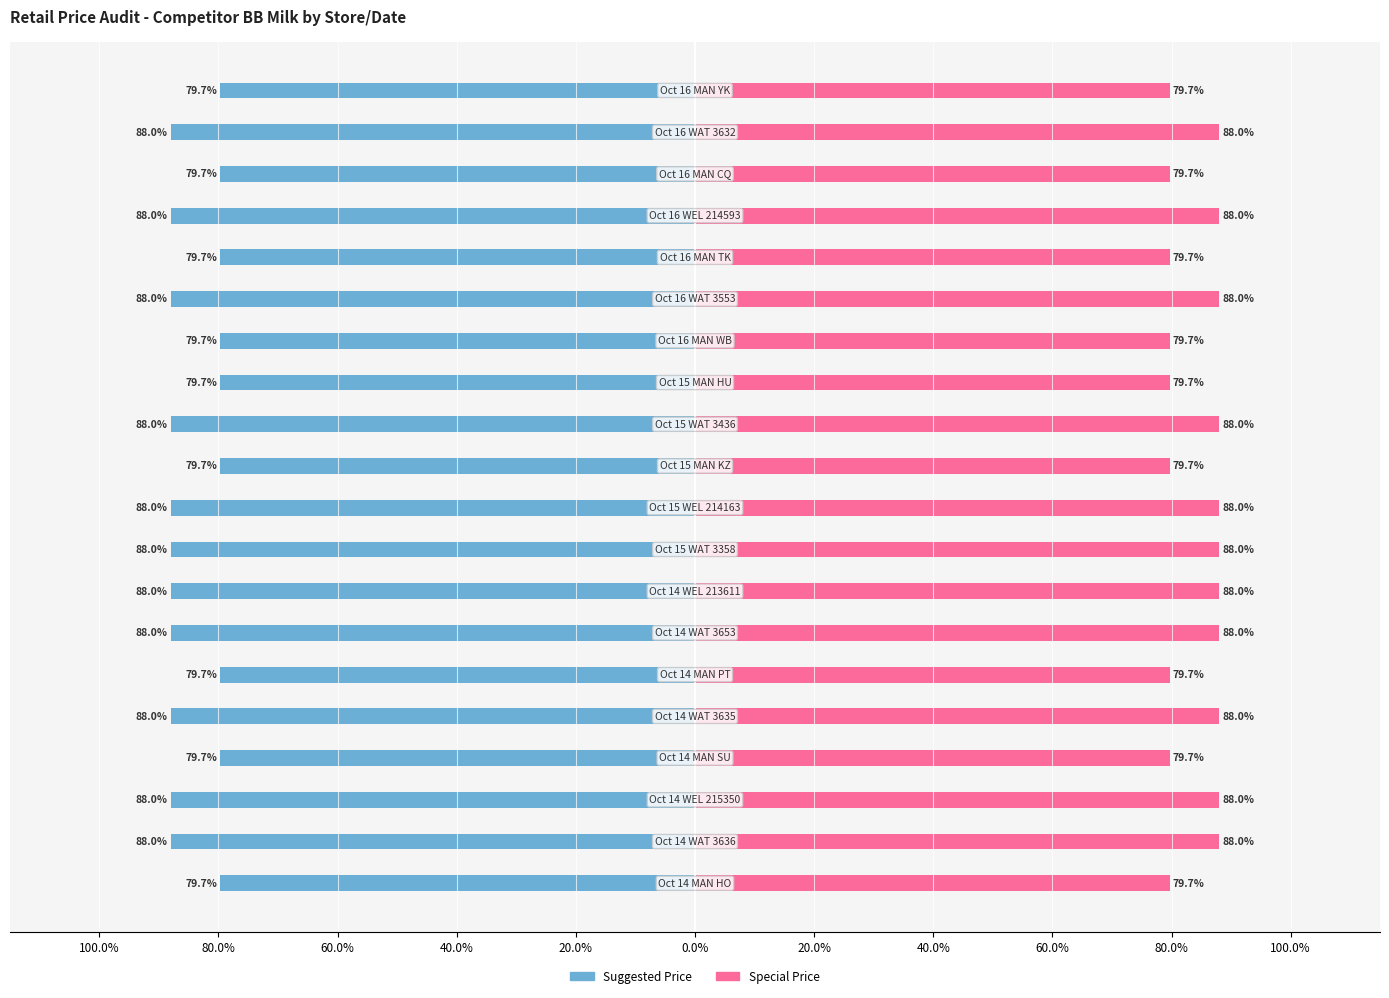

Rank the series at 60.0% from highest to lowest value.

Special Price, Suggested Price